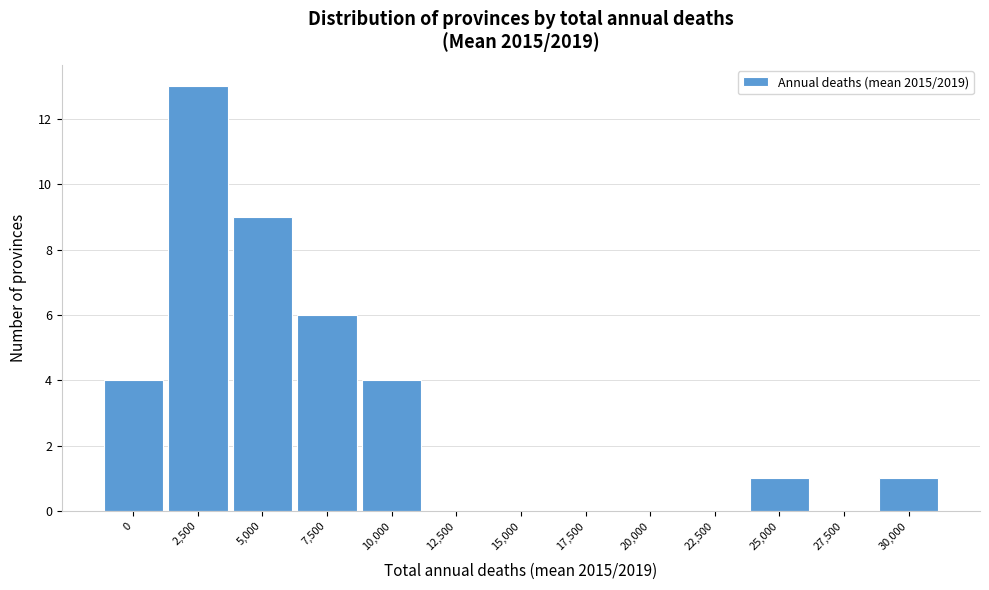

Reading left to right, what are all the values shown in this chart?

0=4	2,500=13	5,000=9	7,500=6	10,000=4	12,500=0	15,000=0	17,500=0	20,000=0	22,500=0	25,000=1	27,500=0	30,000=1